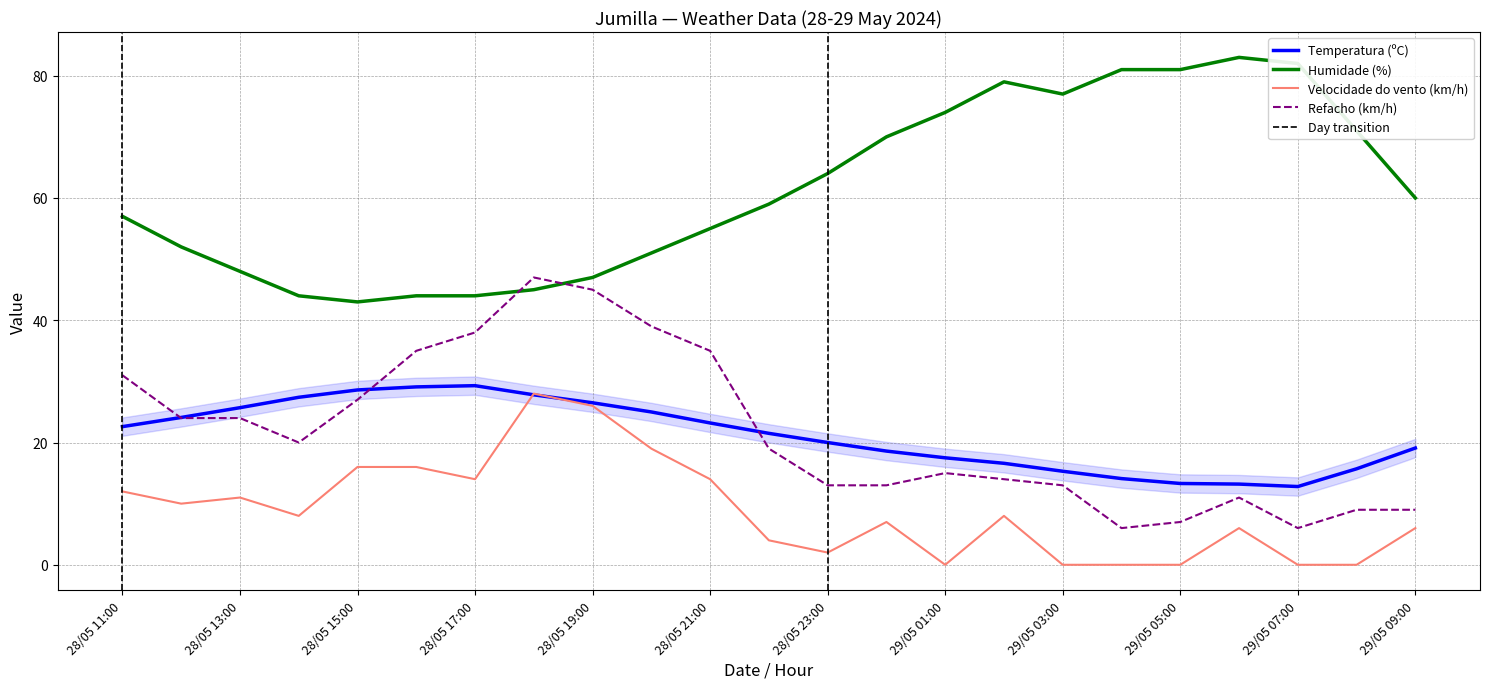

Read the Temperatura (ºC) value at 28/05 18:00.

27.8